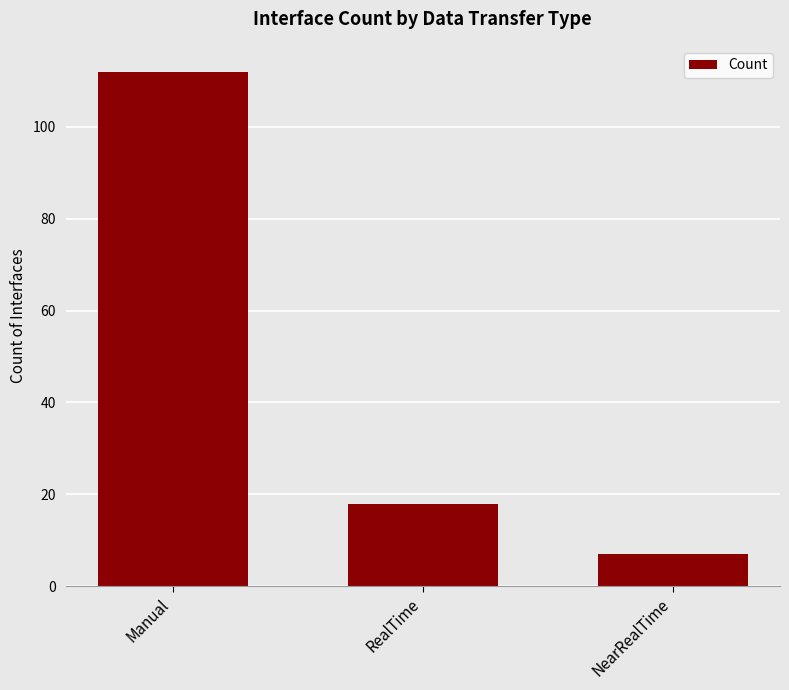

At which category does the chart reach its minimum across all series?

NearRealTime